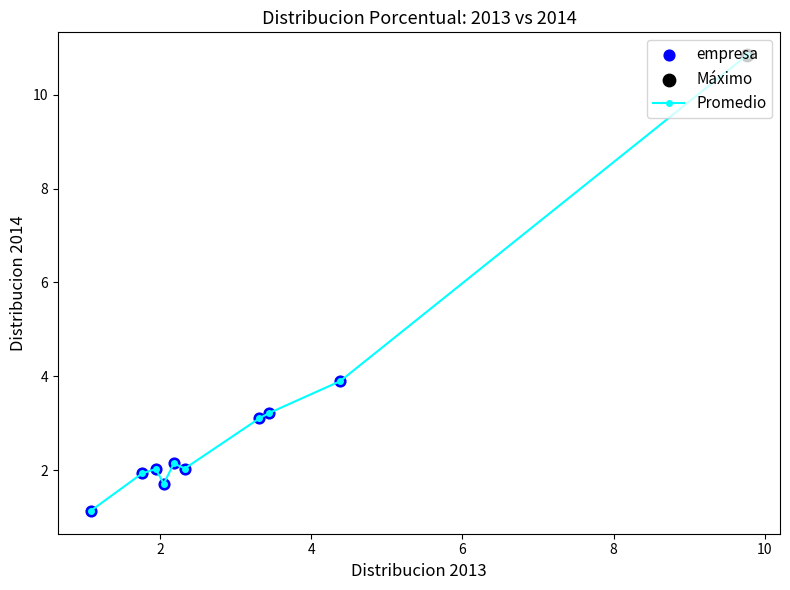

What is the difference between the maximum and second lowest values?

9.1